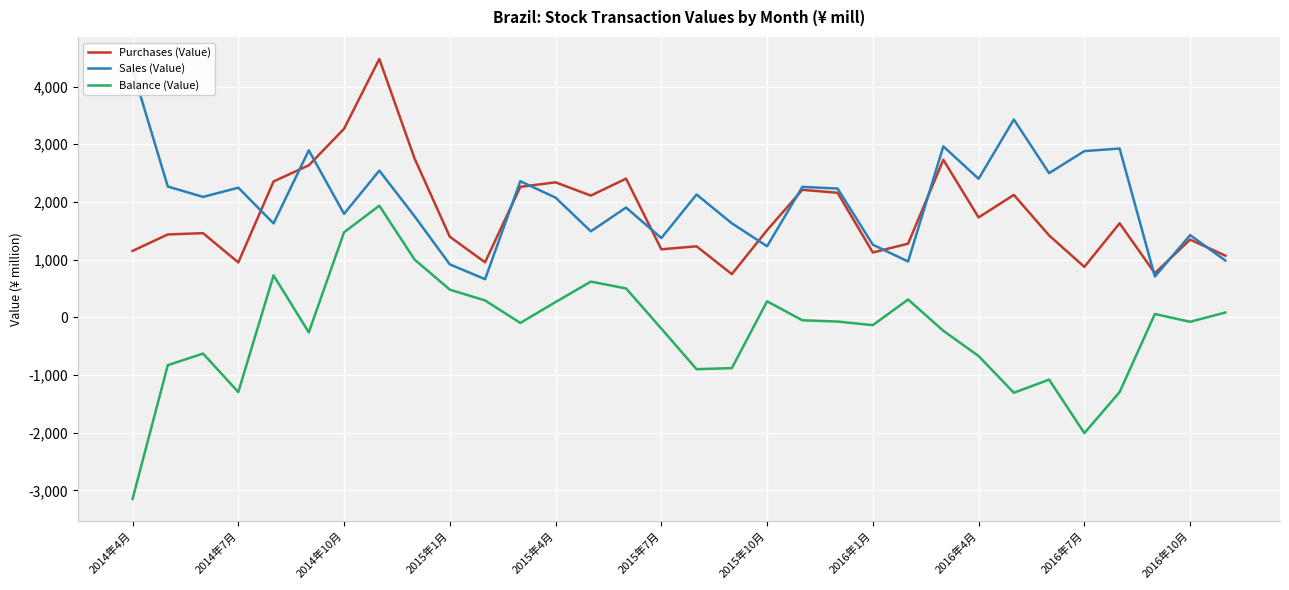

How many interior local peaks does the Purchases (Value) series have?

10